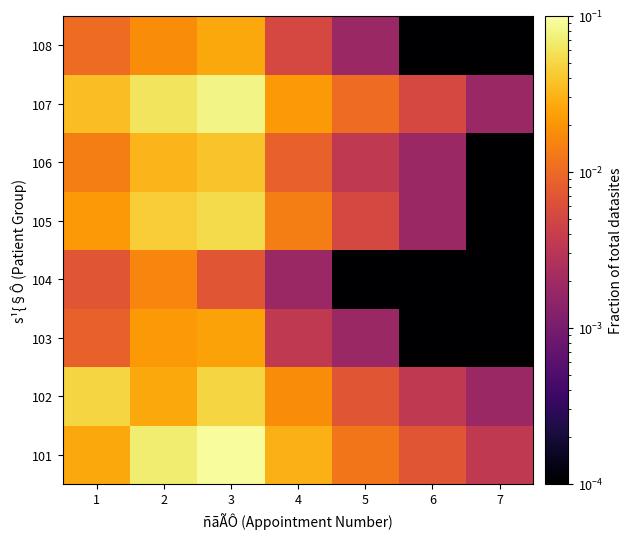

Rank the series at 2 from lowest to highest value.

104, 108, 103, 102, 106, 105, 107, 101